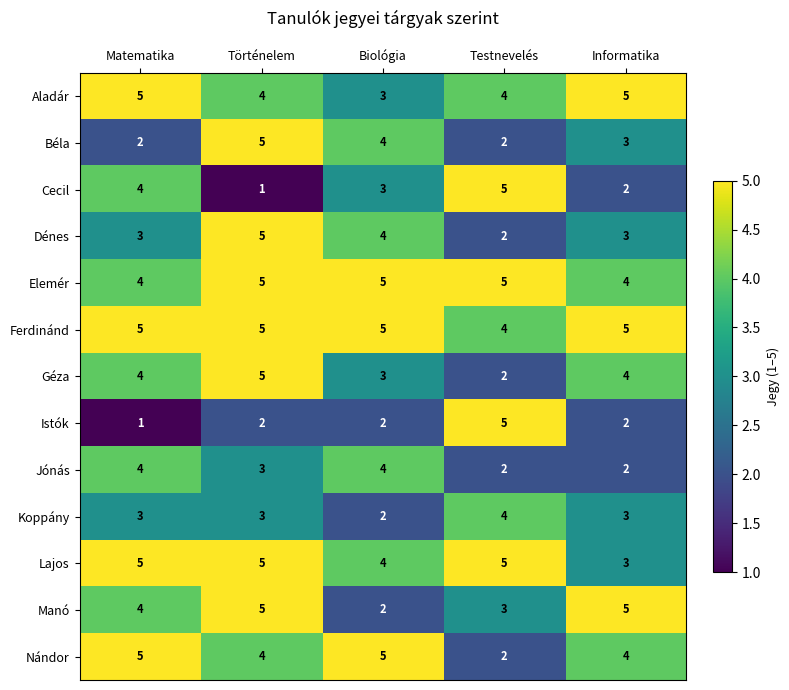

True or false: Lajos has a value of 6 at Biológia.

False